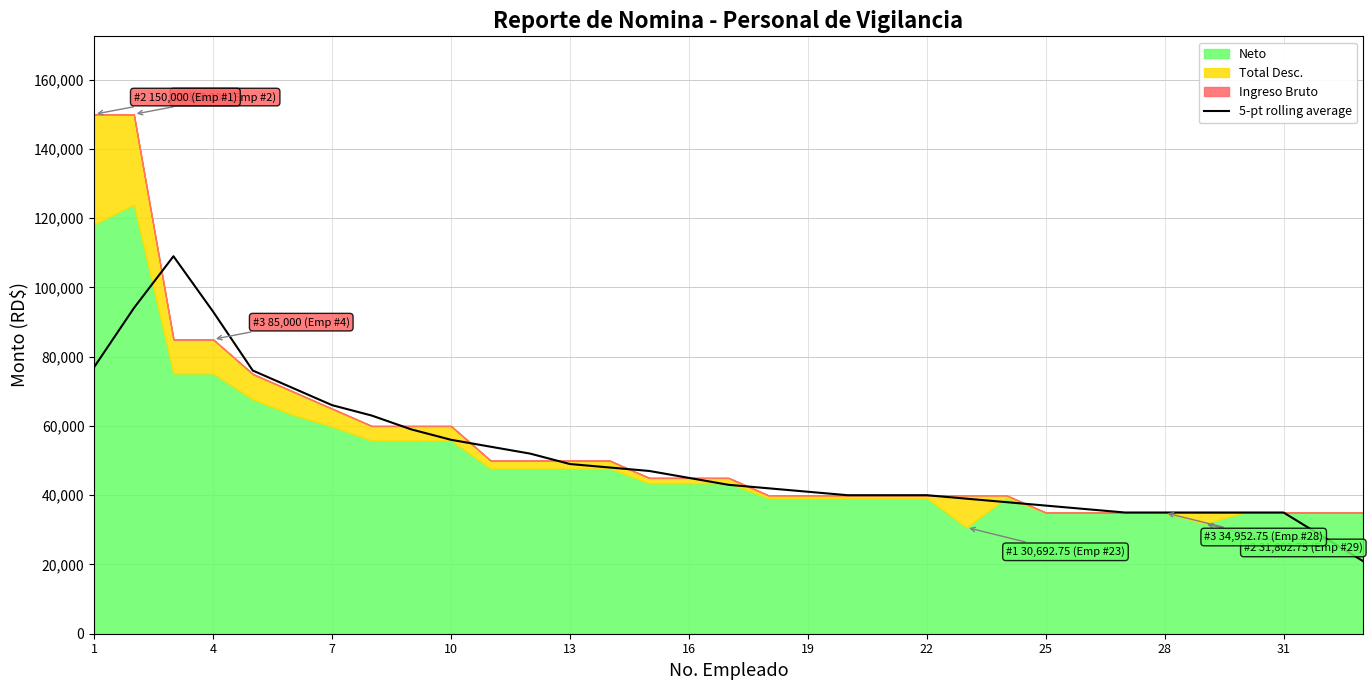

What is the highest value of the 5-pt rolling average series?

109000